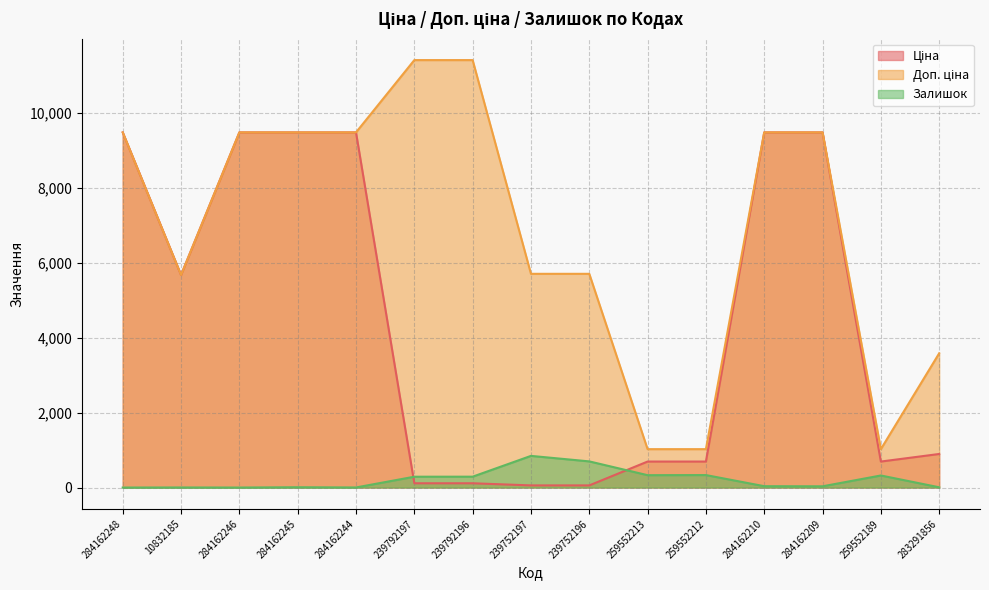

How many lines are shown in the chart?

3